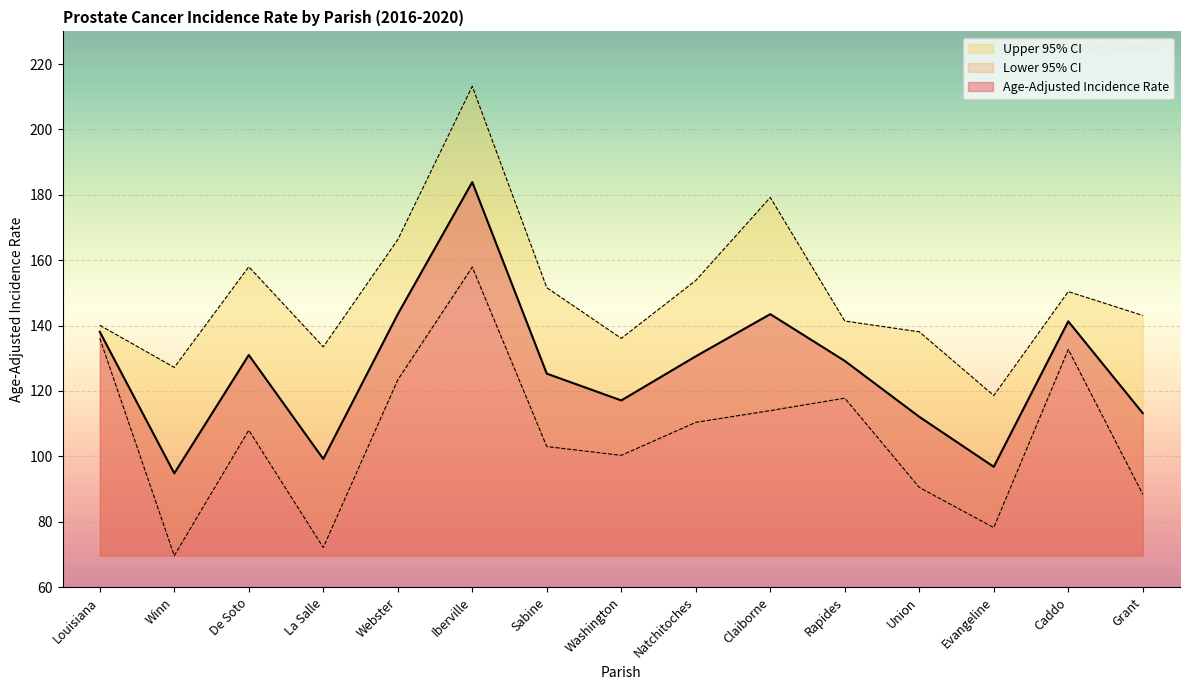

Rank the categories by Upper 95% CI value from lowest to highest.

Evangeline, Winn, La Salle, Washington, Union, Louisiana, Rapides, Grant, Caddo, Sabine, Natchitoches, De Soto, Webster, Claiborne, Iberville